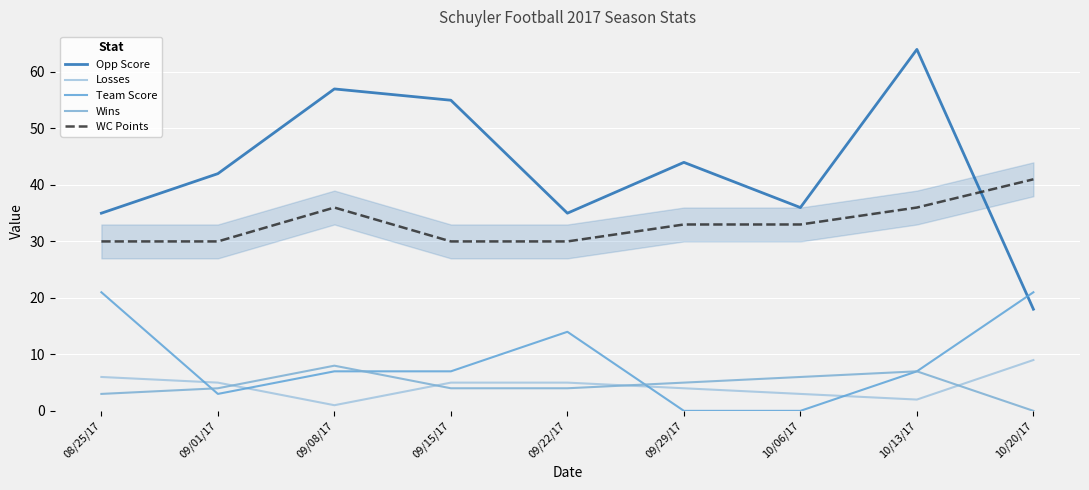

Is it true that Losses equals 7 at 09/15/17?

False